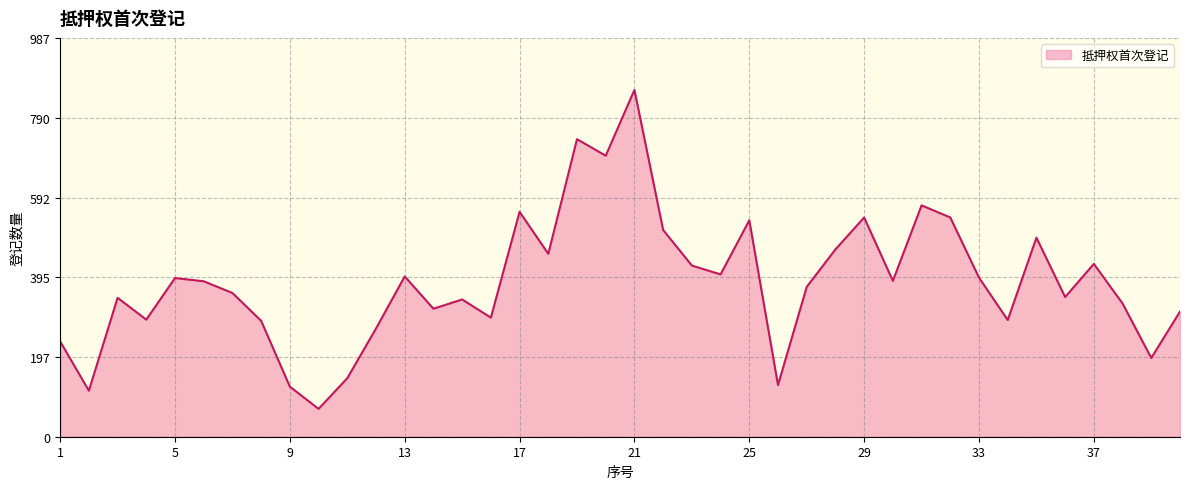

What is the smallest value displayed?

69